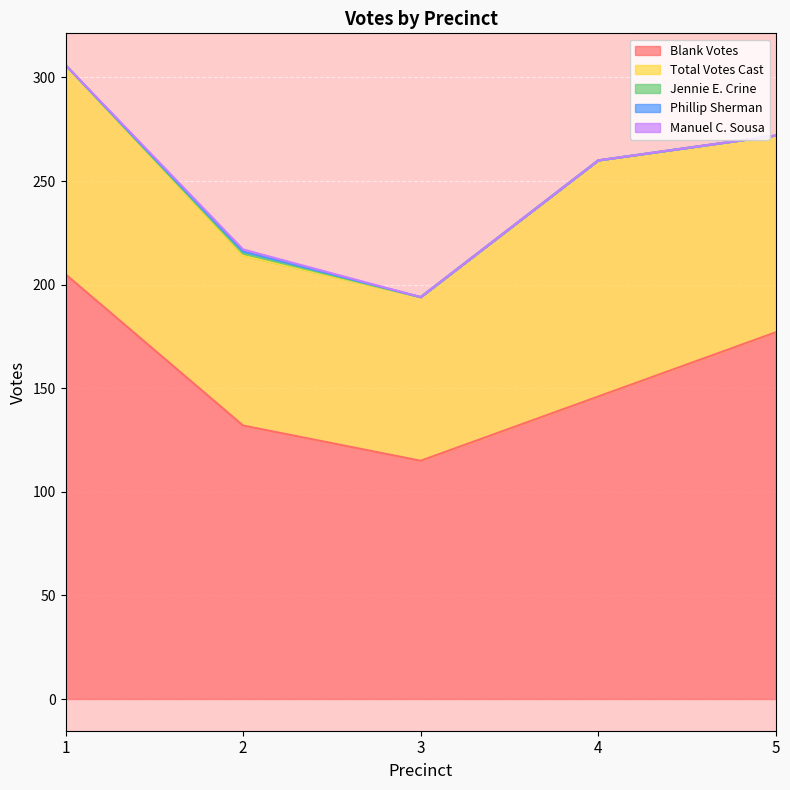

What is the value of the Blank Votes point at the 1st from the left?

205